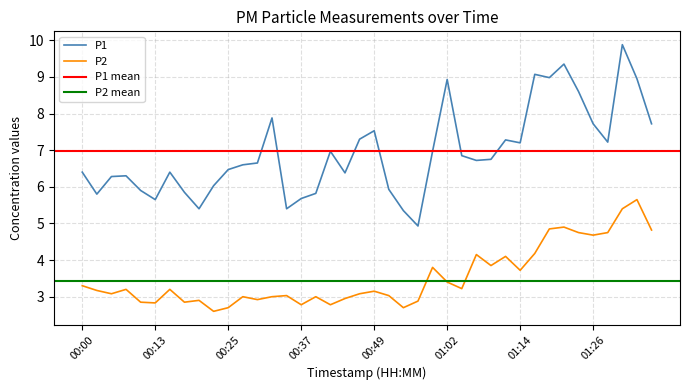

Rank the series by their average value, from highest to lowest.

P1, P2